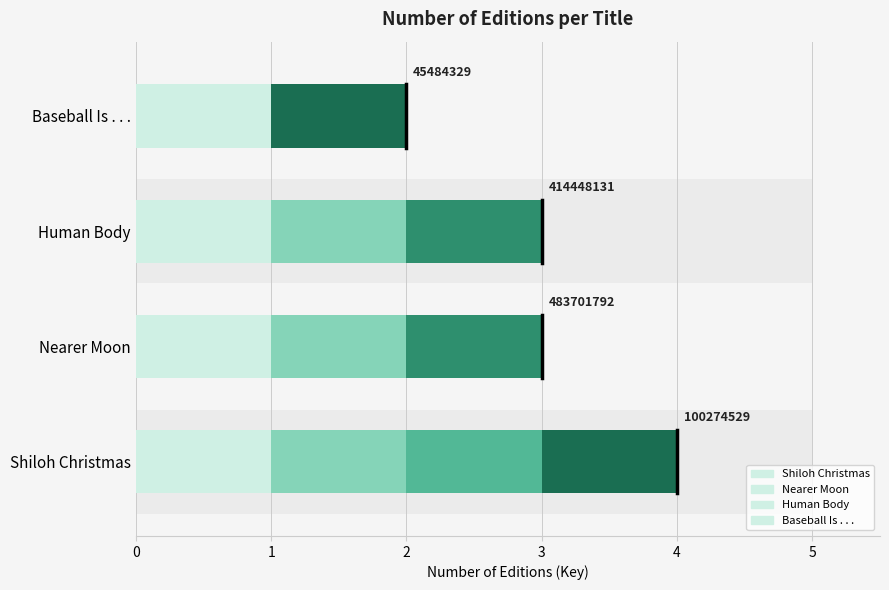

What is the difference between the second highest and minimum values?

1